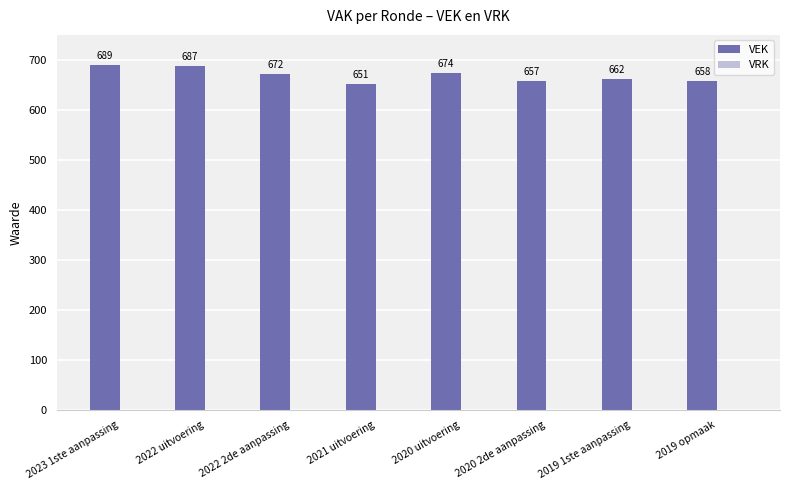

What is the label of the 3rd bar from the right?

2020 2de aanpassing